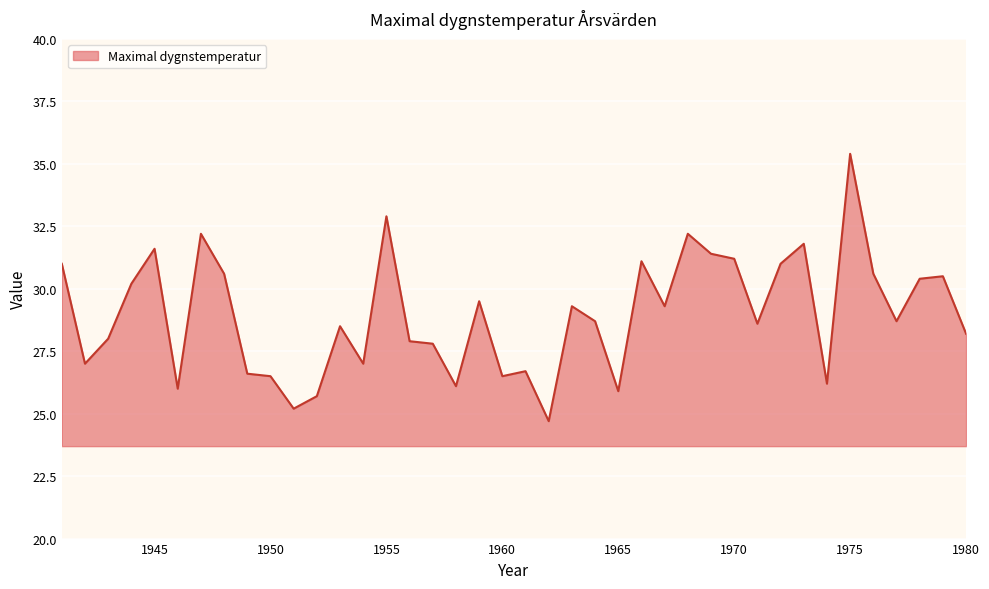

What is the difference between the maximum and minimum values?

10.7